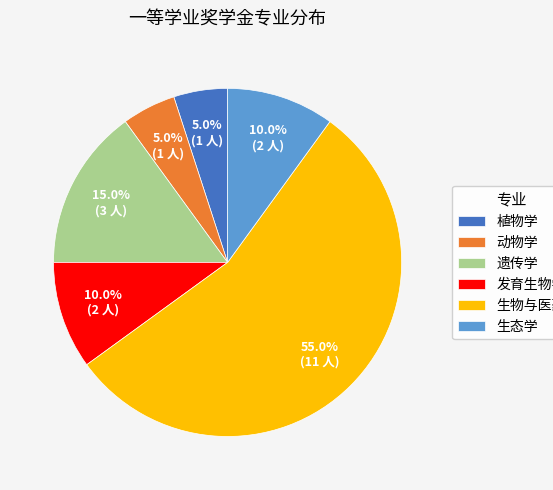

To the nearest percent, what portion does 遗传学 represent?

15%